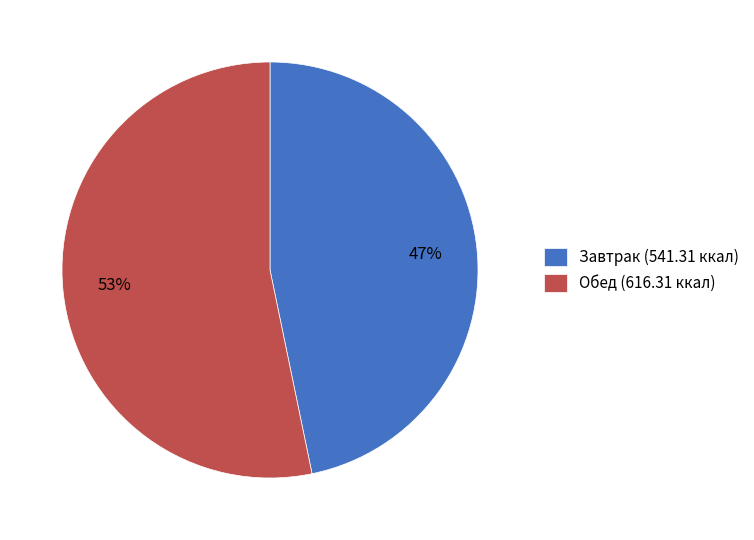

True or false: Обед (616.31 ккал) accounts for 53% of the total.

True